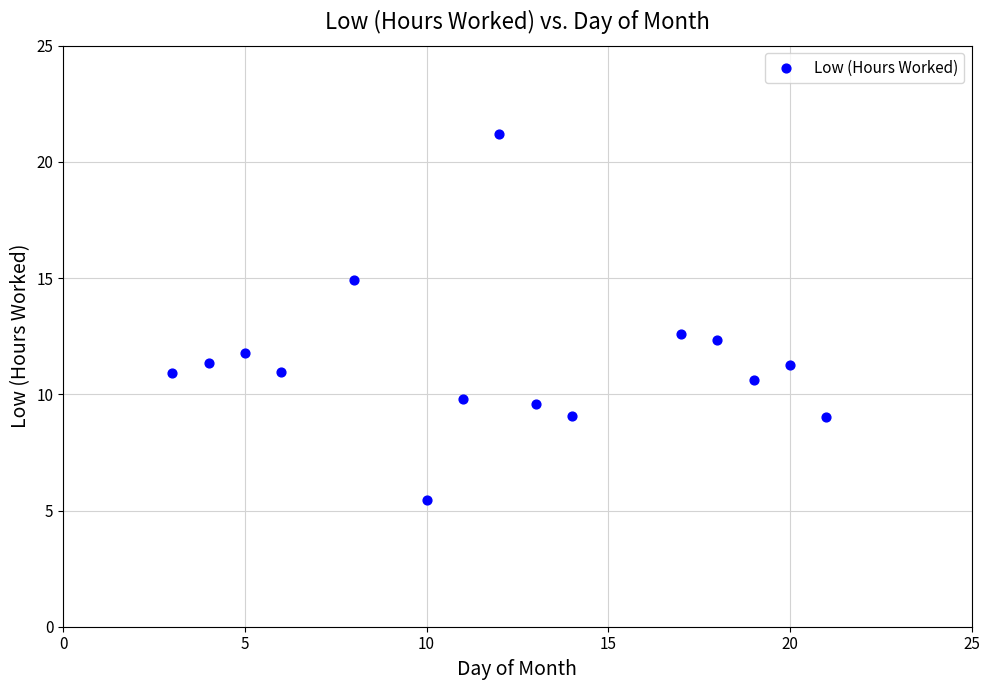

What Y value in the scatter plot is closest to 13?

12.6